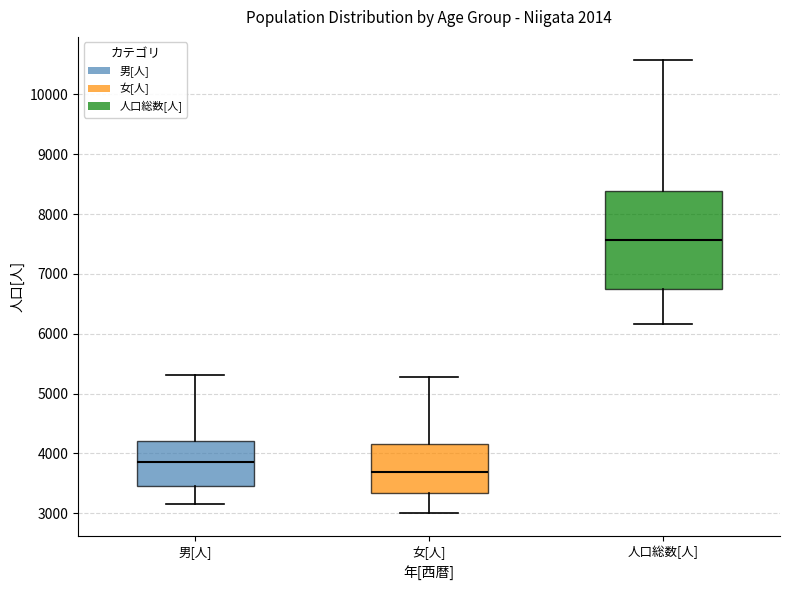

Reading left to right, transcribe this box plot: for each box, give where its median line is, the range the box spans, and where its two whiskers end, as read against the y-axis. The values are not printed on the chart, so give them approximately, as read against the axis.

男[人]: median 3900, box 3500 to 4200, whiskers 3200 to 5300
女[人]: median 3700, box 3300 to 4200, whiskers 3000 to 5300
人口総数[人]: median 7600, box 6800 to 8400, whiskers 6200 to 10600